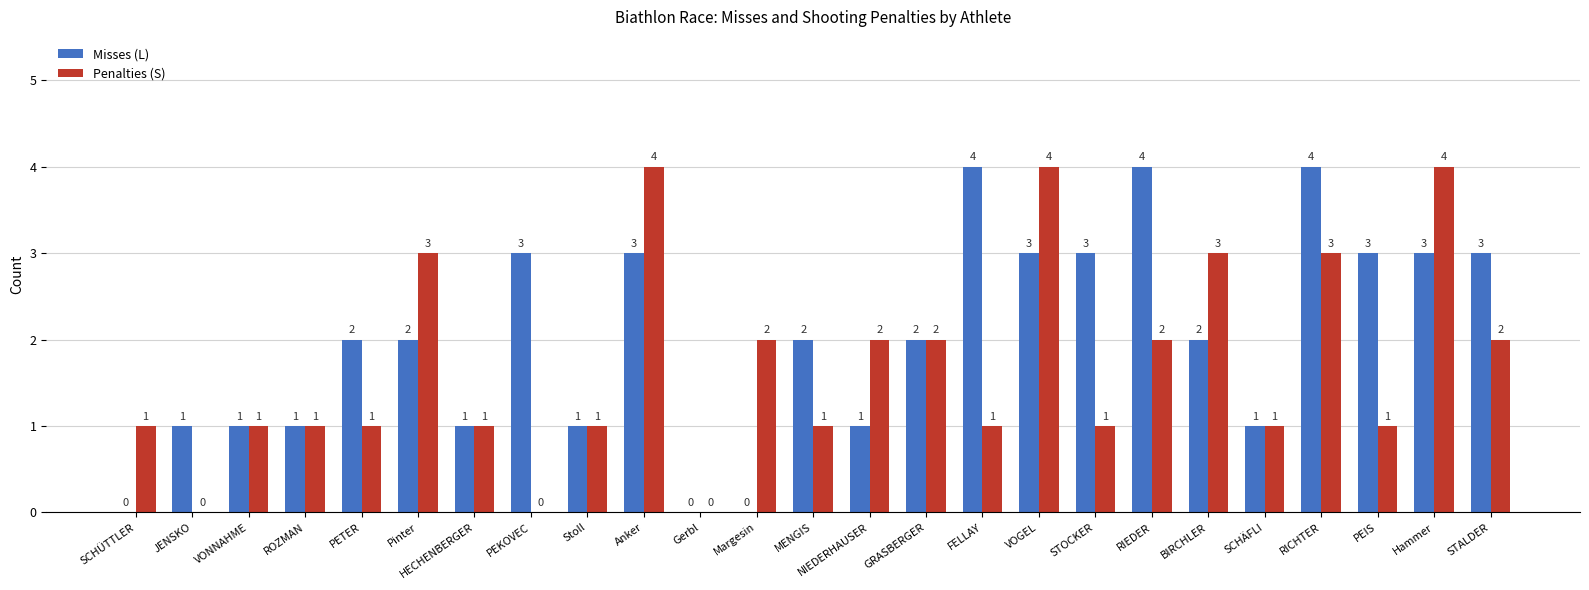

True or false: Misses (L) has a value of 1 at PETER.

False